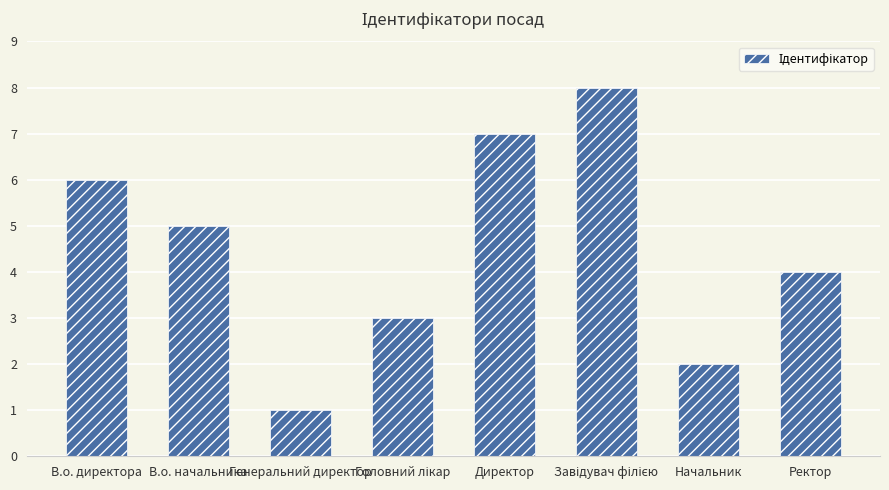

What is the minimum value shown in the chart?

1